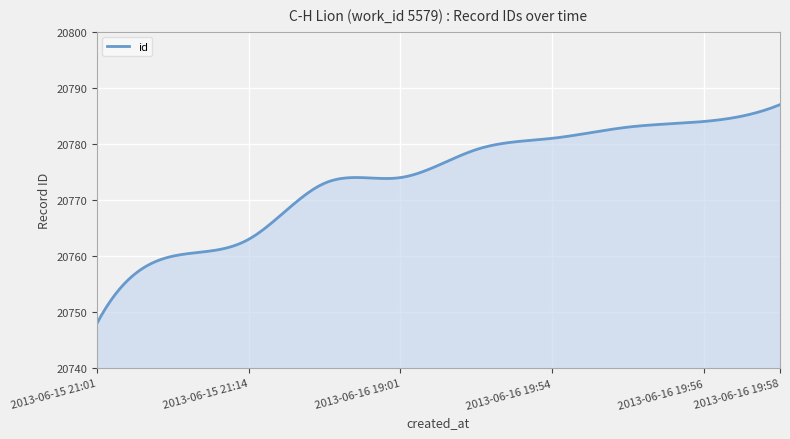

What is the smallest value displayed?

20748.0